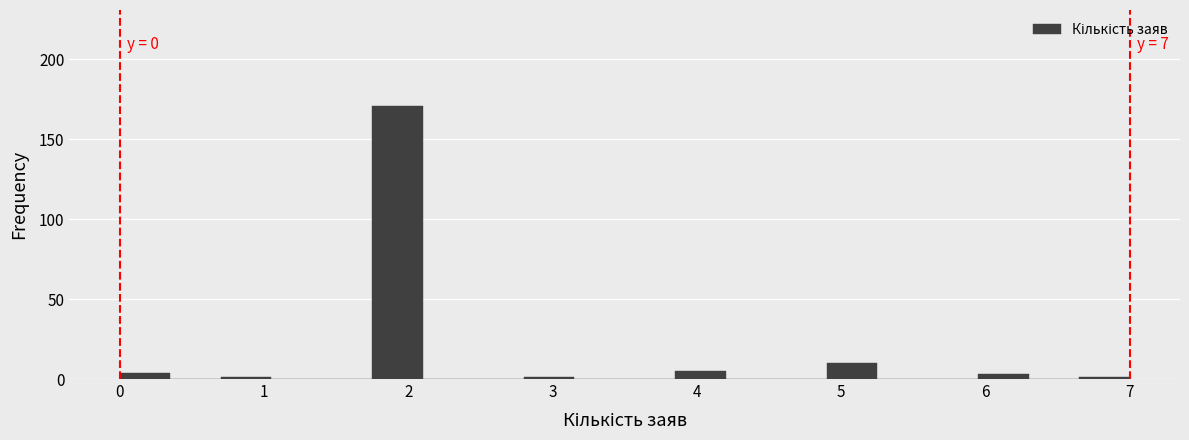

Around what value on the x-axis is the tallest bar? Give the approximate position of its centre, as read against the axis.

1.9